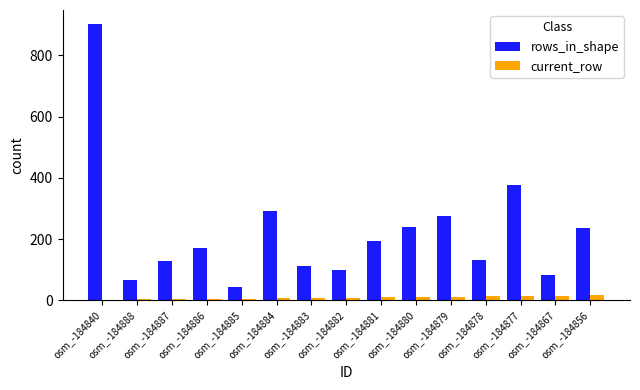

Is it true that rows_in_shape equals 100 at osm_-184882?

True